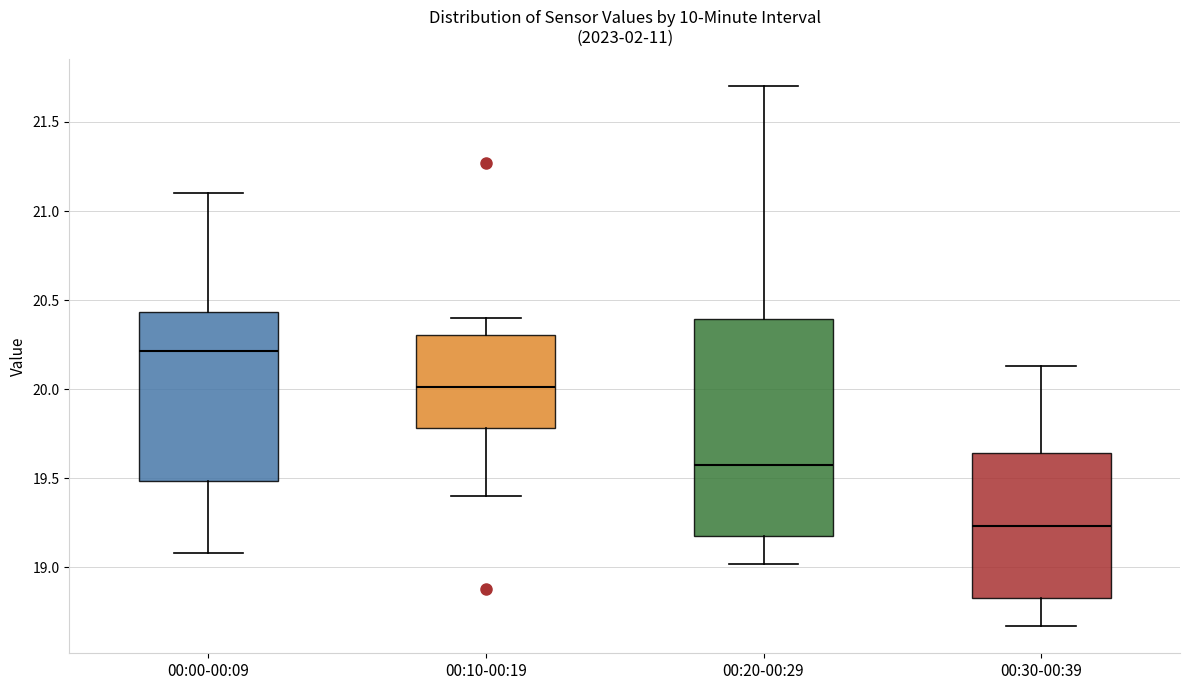

Reading left to right, read every box against the y-axis: the position of its median line, the range the box covers, and the ends of its whiskers. The values are not printed on the chart, so give them approximately, as read against the axis.

00:00-00:09: median 20.20, box 19.50 to 20.45, whiskers 19.10 to 21.10
00:10-00:19: median 20.00, box 19.80 to 20.30, whiskers 19.40 to 20.40
00:20-00:29: median 19.60, box 19.20 to 20.40, whiskers 19.00 to 21.70
00:30-00:39: median 19.25, box 18.85 to 19.65, whiskers 18.65 to 20.15